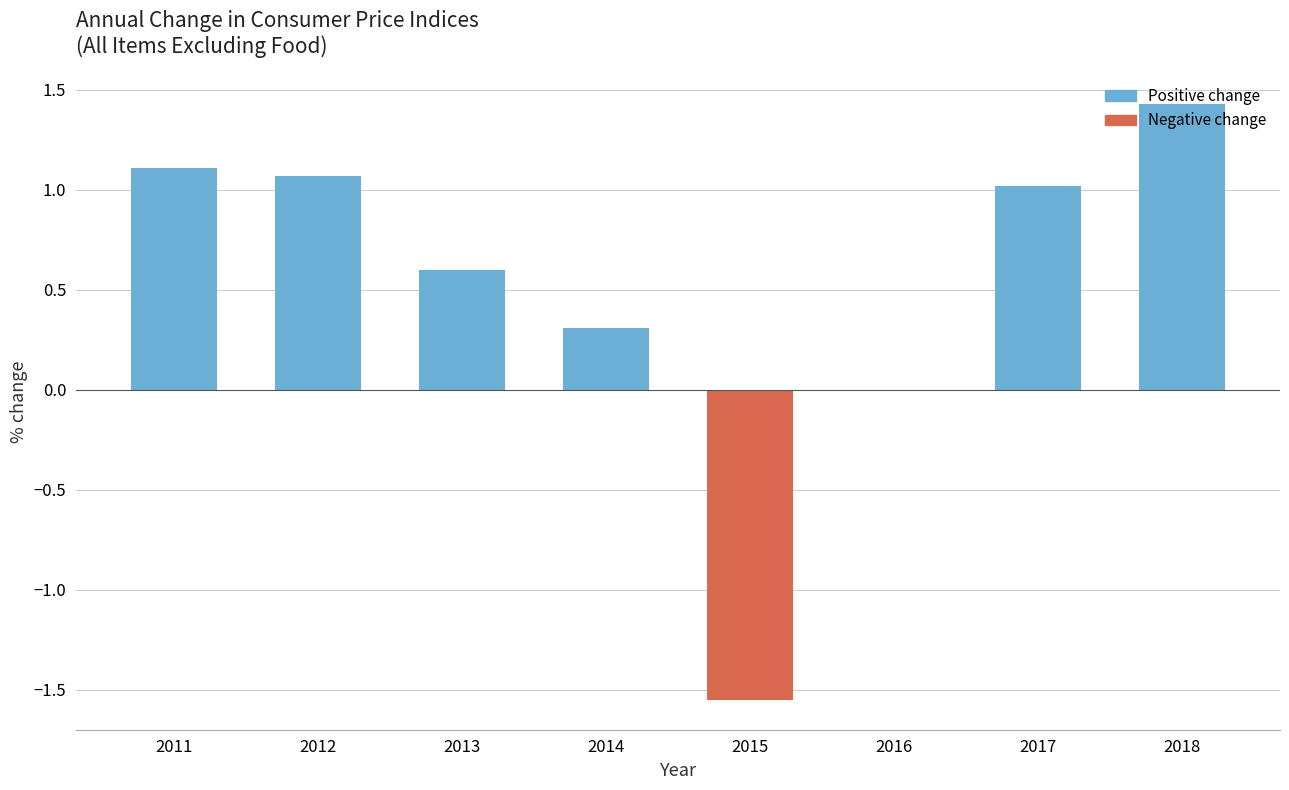

What is the sum of all values?

4.0